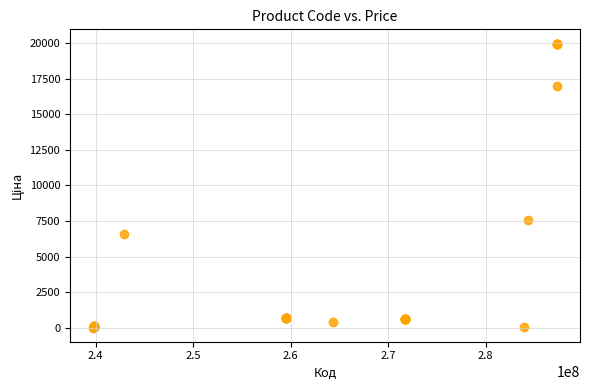

What Y value in the scatter plot is closest to 9990?

7596.5